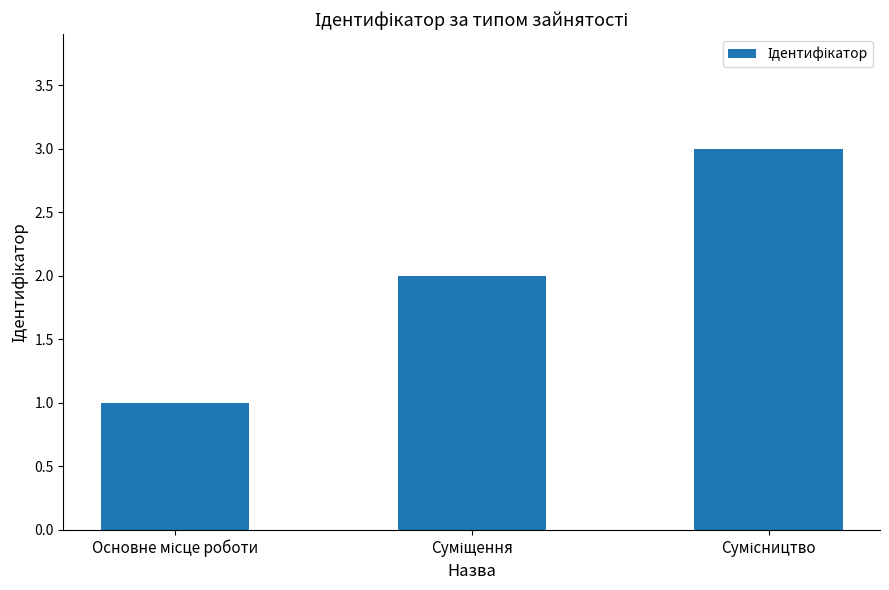

What is the greatest value displayed?

3